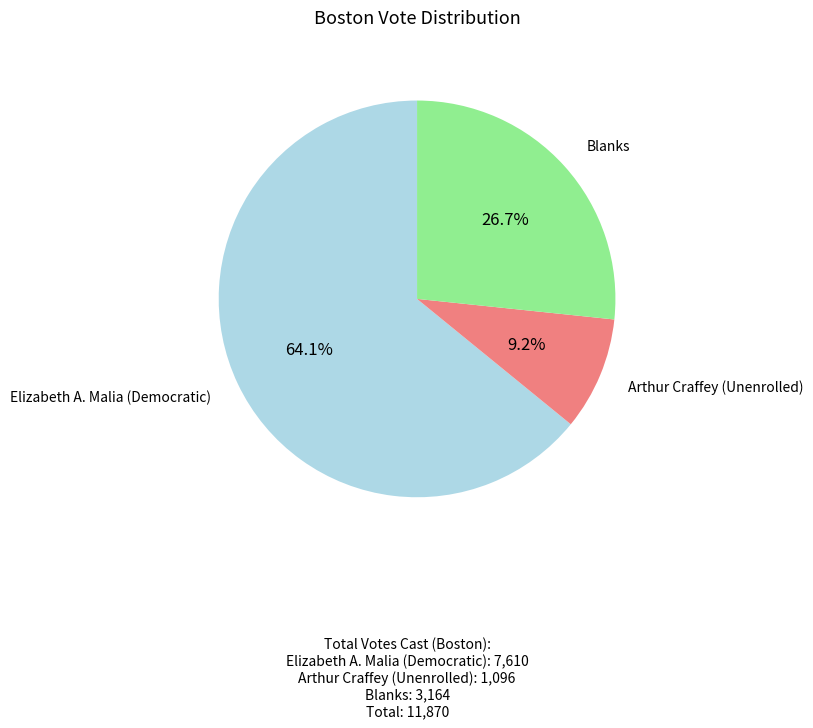

What percentage is NOT represented by Blanks?

73.3%